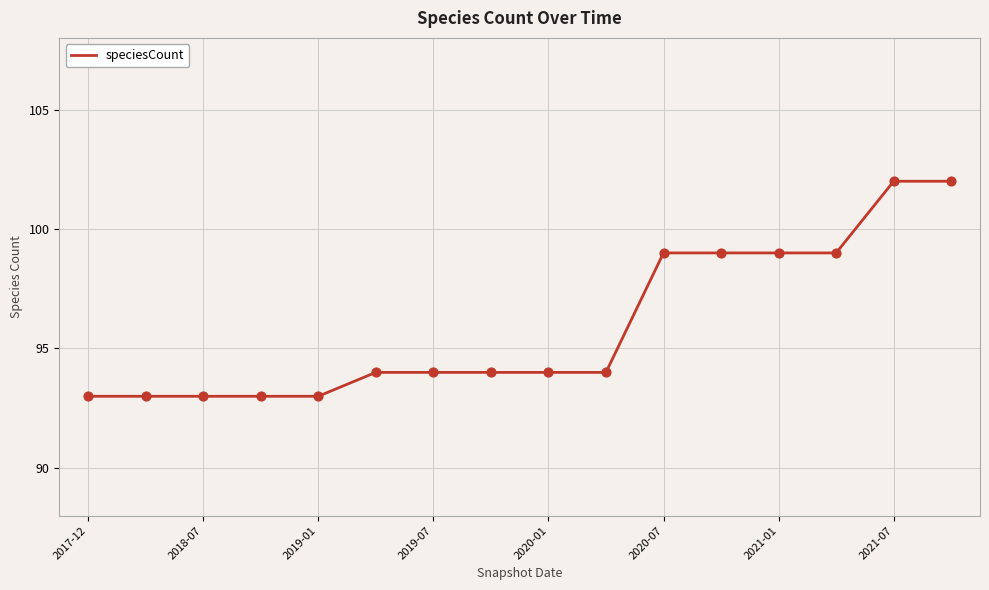

What is the maximum value shown in the chart?

102